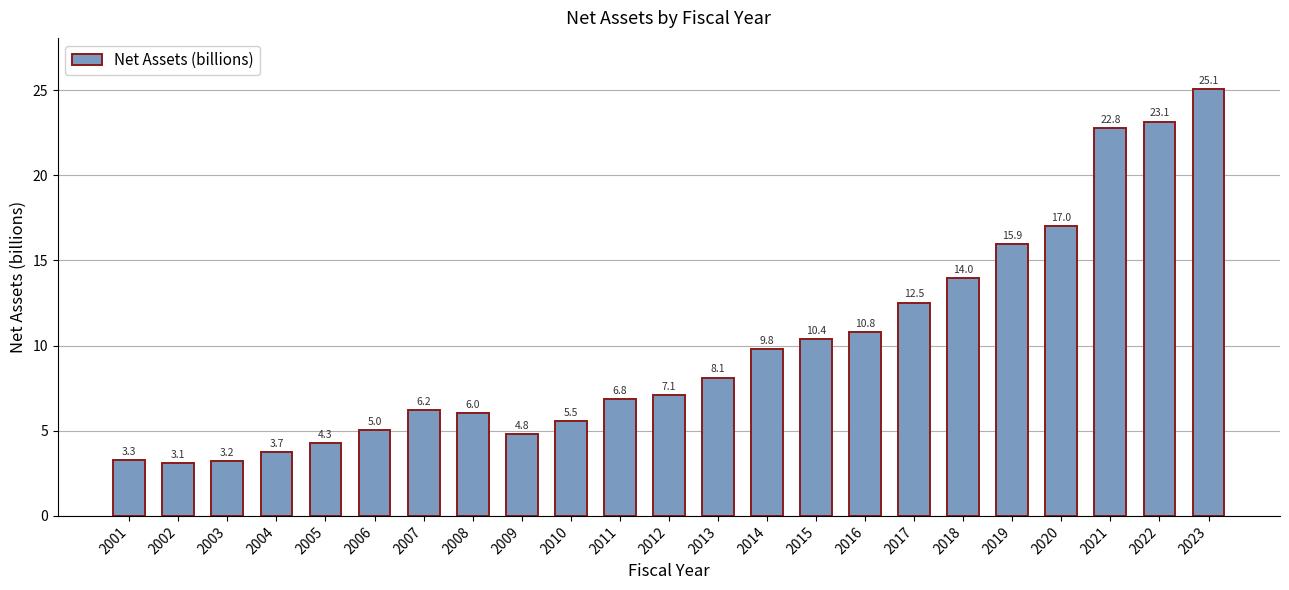

Are the bars horizontal?

No